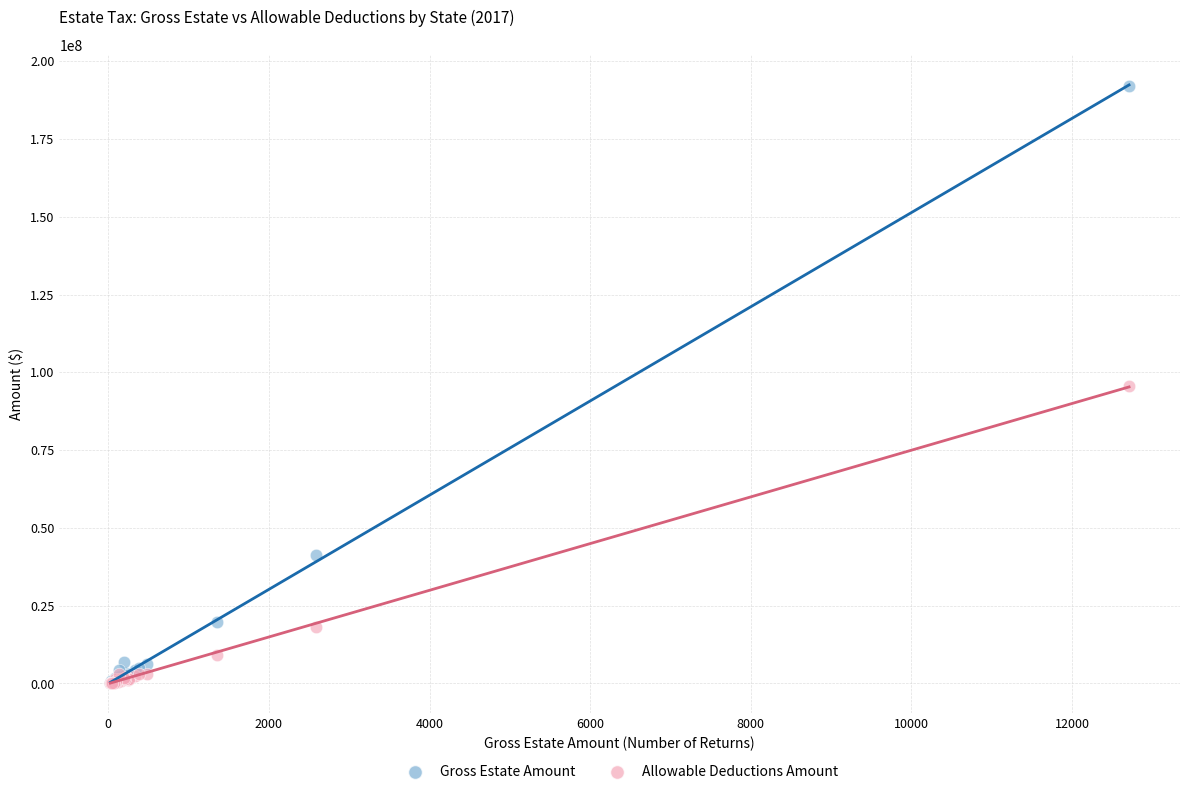

In the Allowable Deductions Amount series, what Y value is closest to 47897940?

18215921